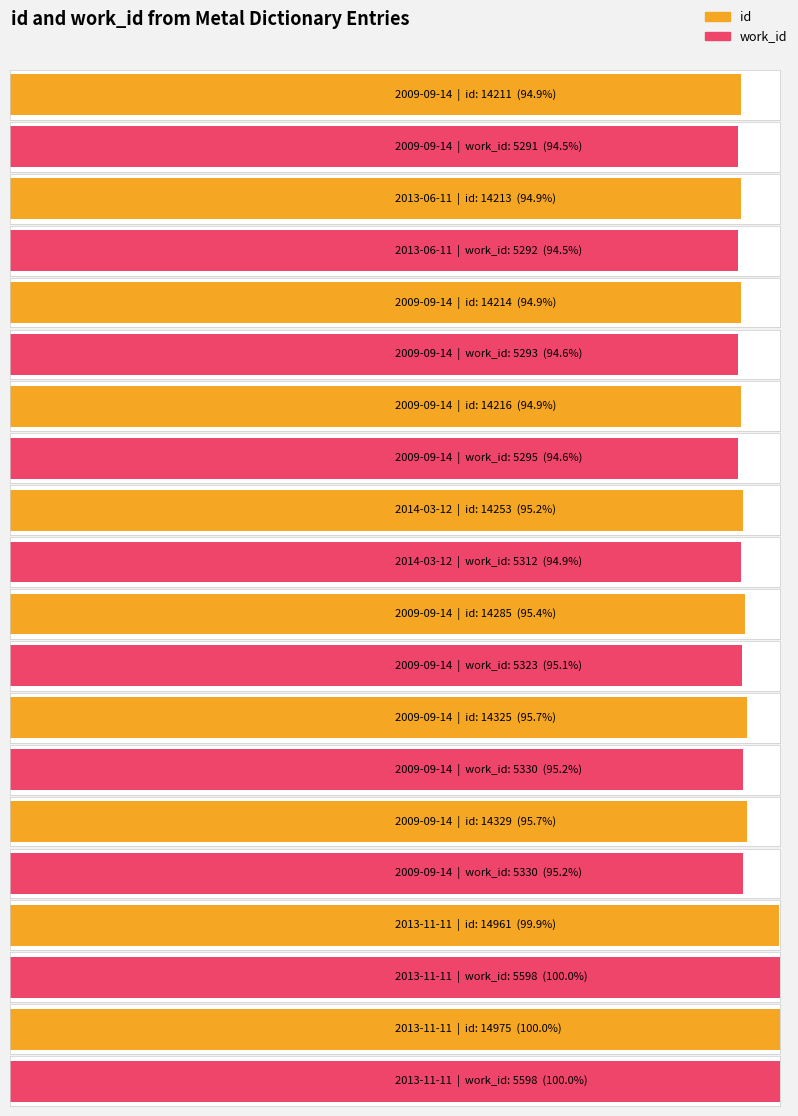

What is the difference between the maximum and second lowest values in the id series?

762